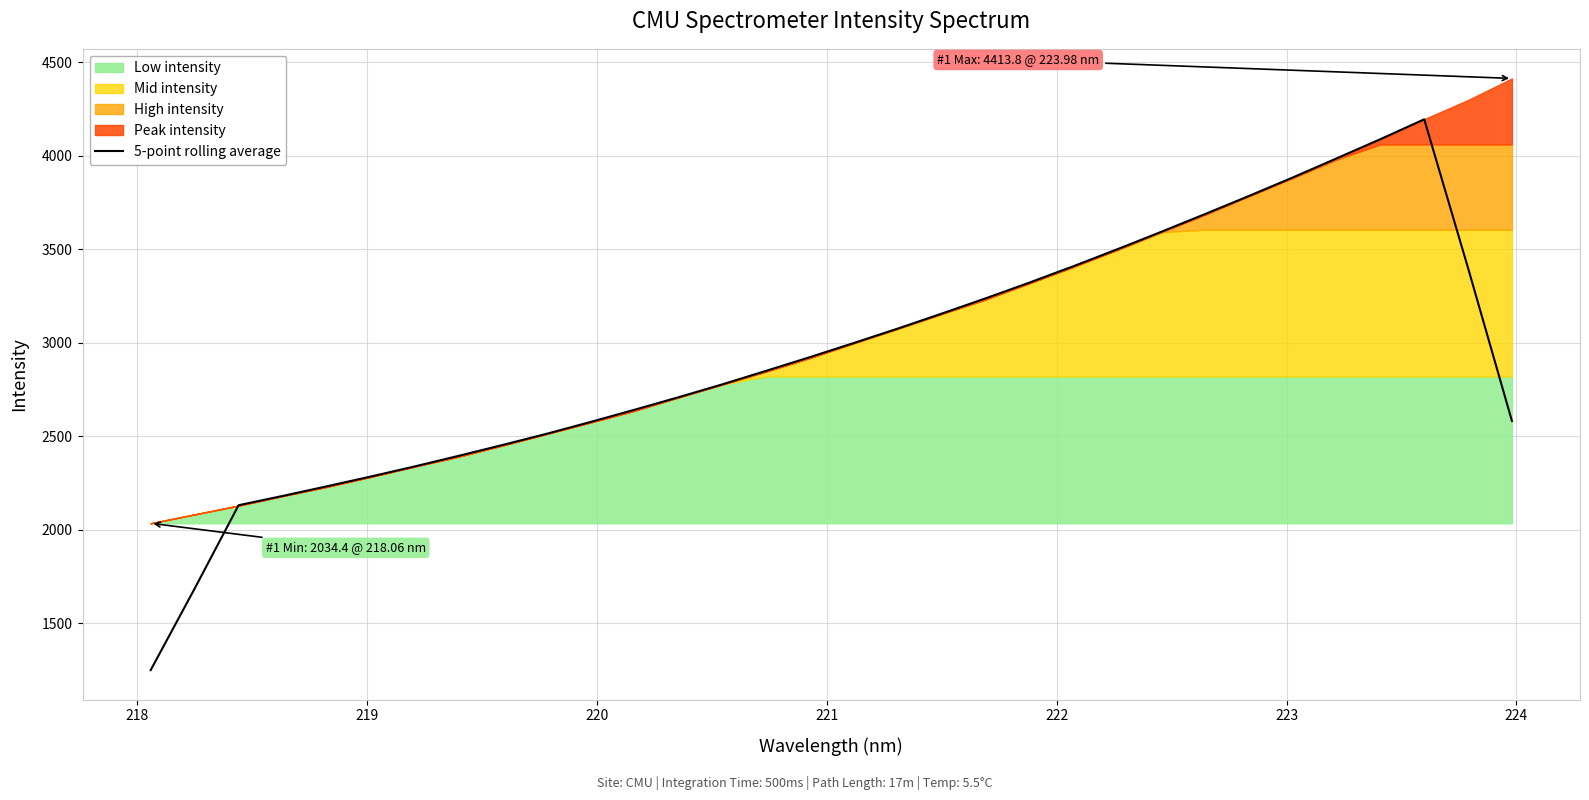

How many data points are less than 2922?

16